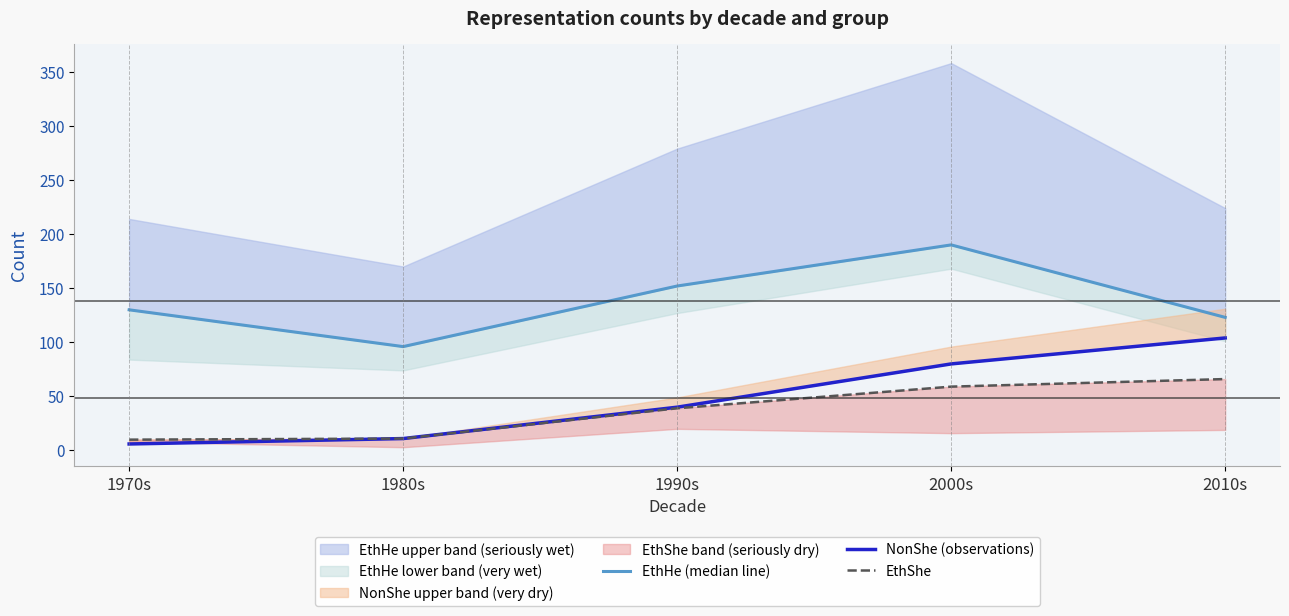

Which series has the largest range (max minus min)?

NonShe (observations)